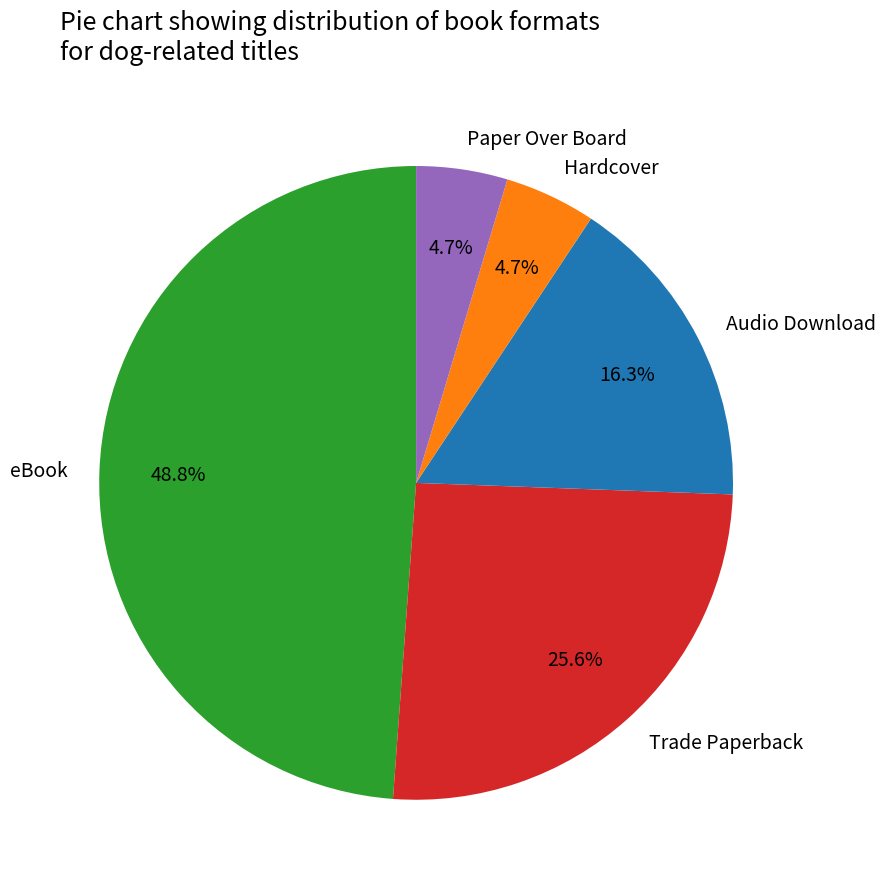

What percentage is the Trade Paperback slice, to the nearest percent?

26%